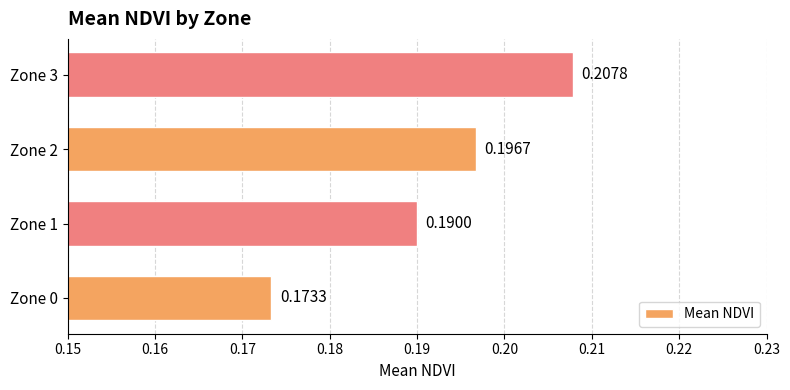

What is the sum of all values?

0.8